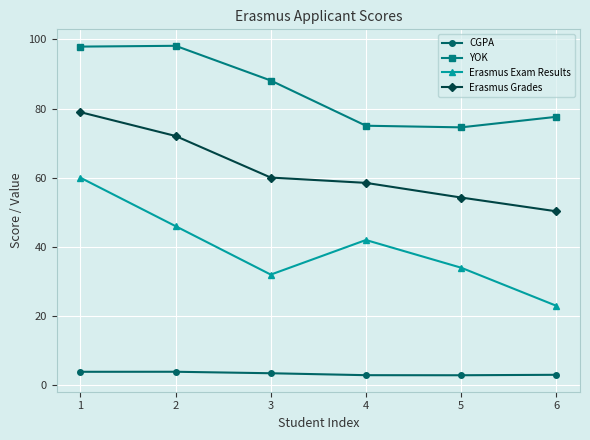

True or false: Erasmus Grades and CGPA intersect in this chart.

False